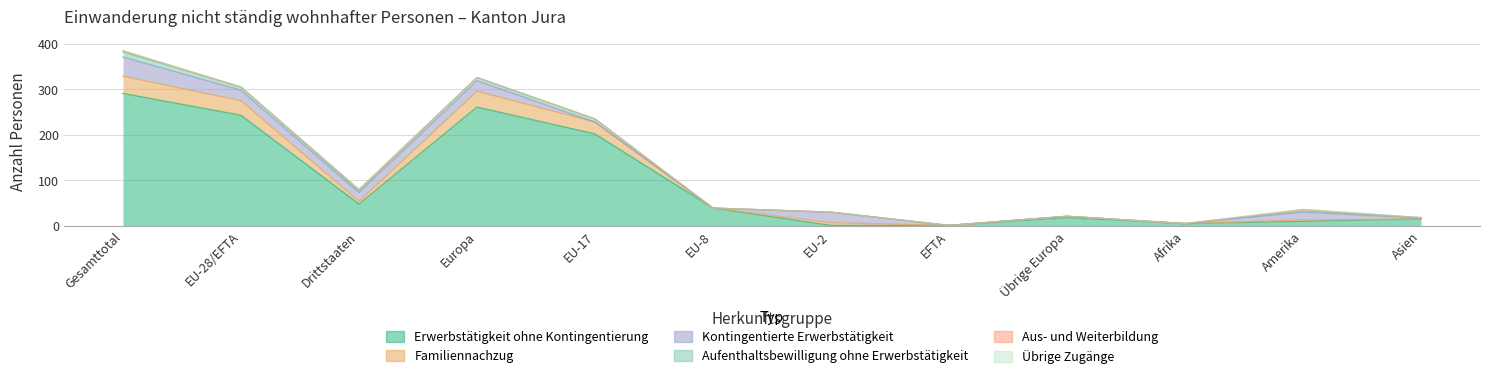

Count the number of data series in this chart.

6